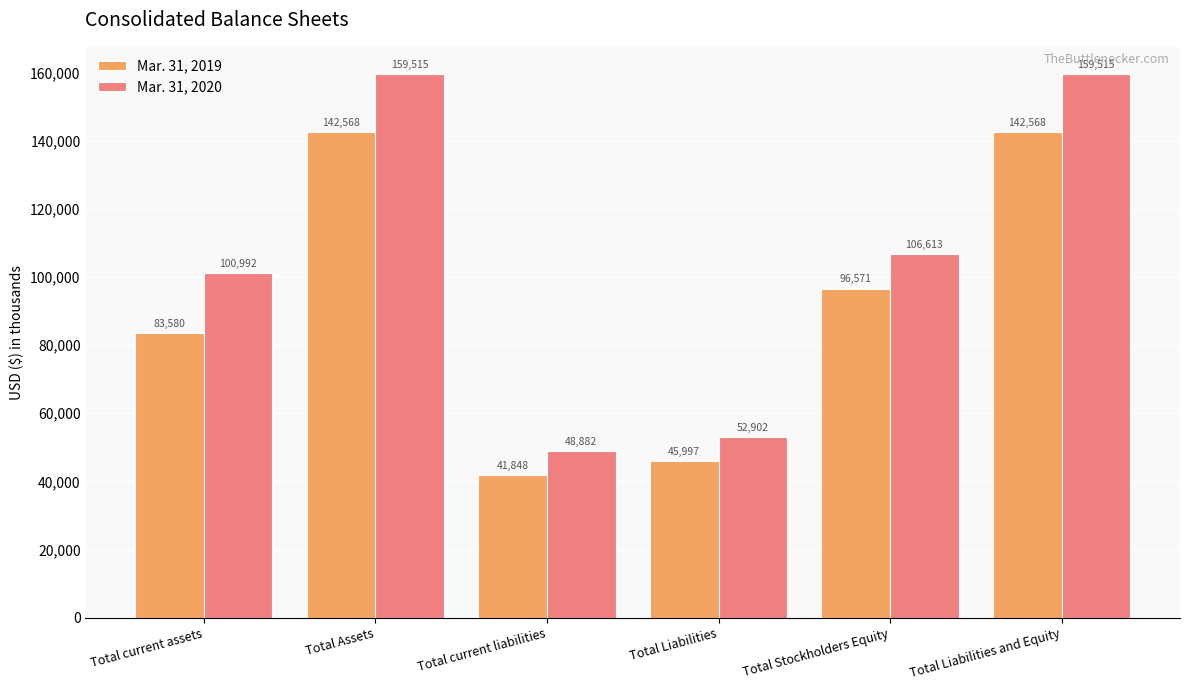

What is the highest value of the Mar. 31, 2019 series?

142568